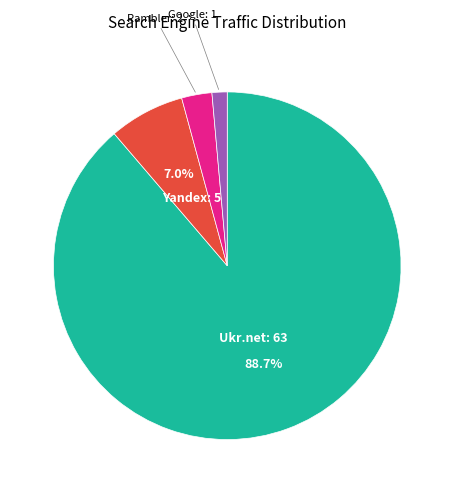

Is there a majority slice in this chart?

Yes